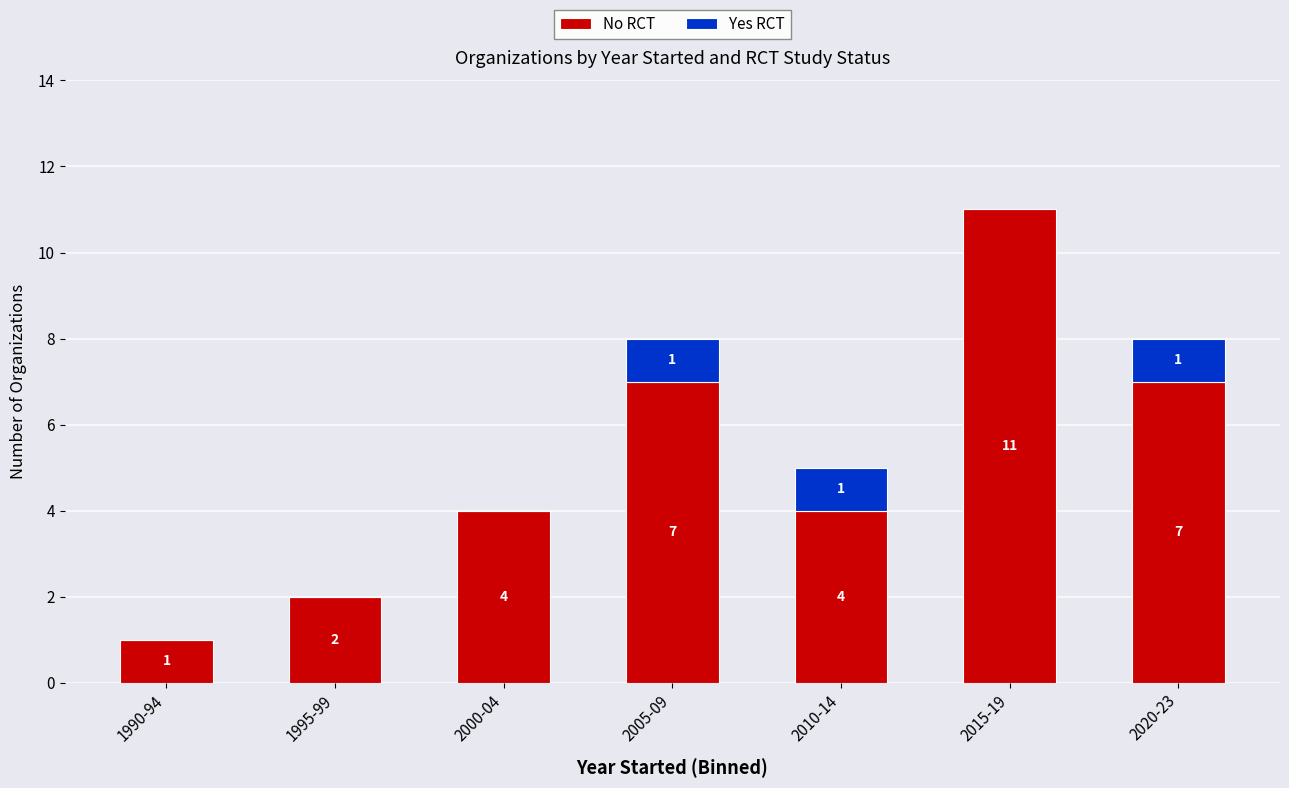

What is the maximum value for No RCT?

11